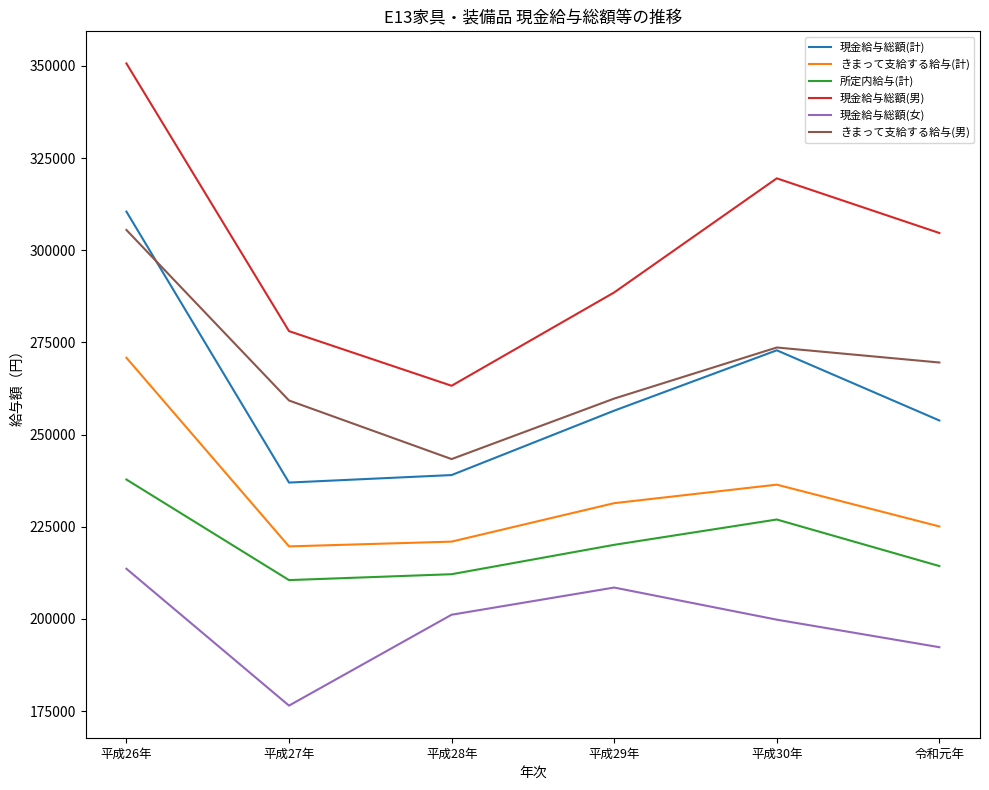

True or false: 現金給与総額(計) and 現金給与総額(男) intersect in this chart.

False